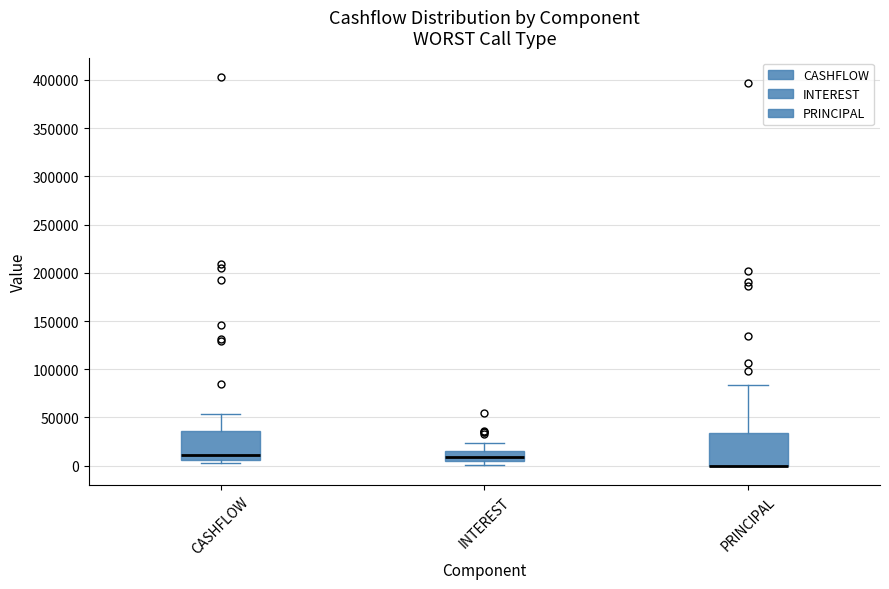

Where is the lower edge of the box for CASHFLOW on the y-axis? The values are not printed on the chart, so give them approximately, as read against the axis.

5000